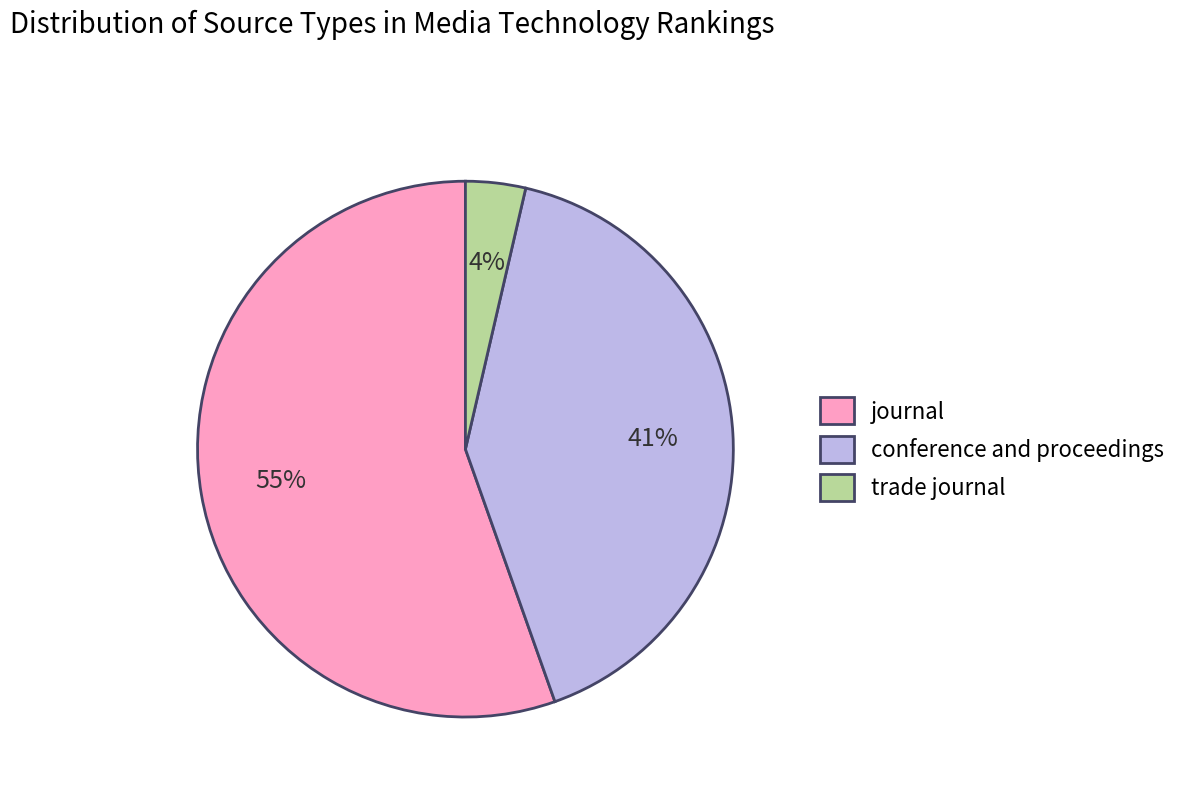

Does conference and proceedings account for over 50% of the chart?

No